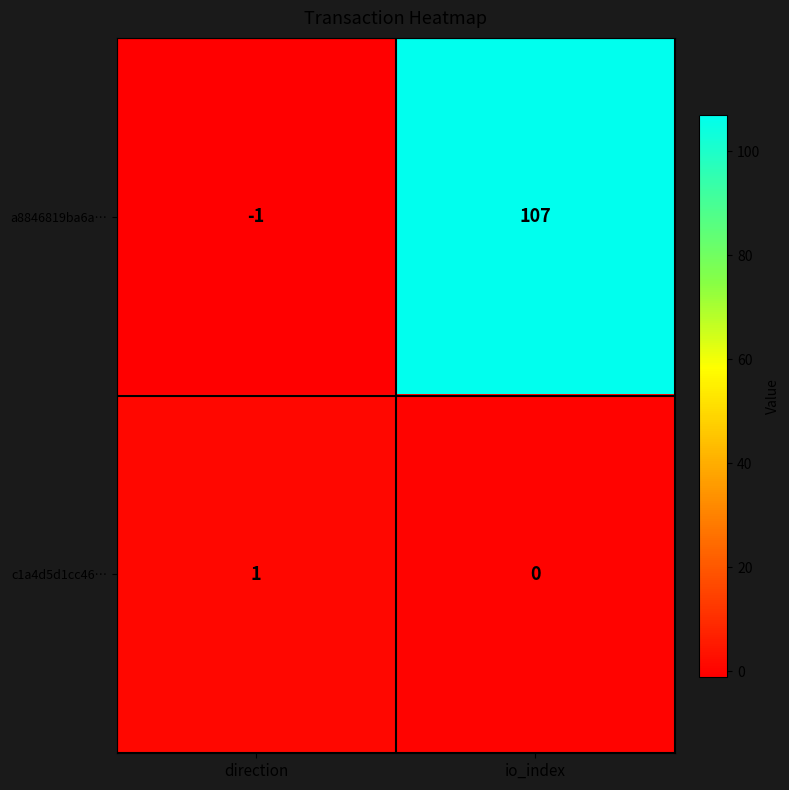

The a8846819ba6a… series shows 0 at direction. True or false?

False